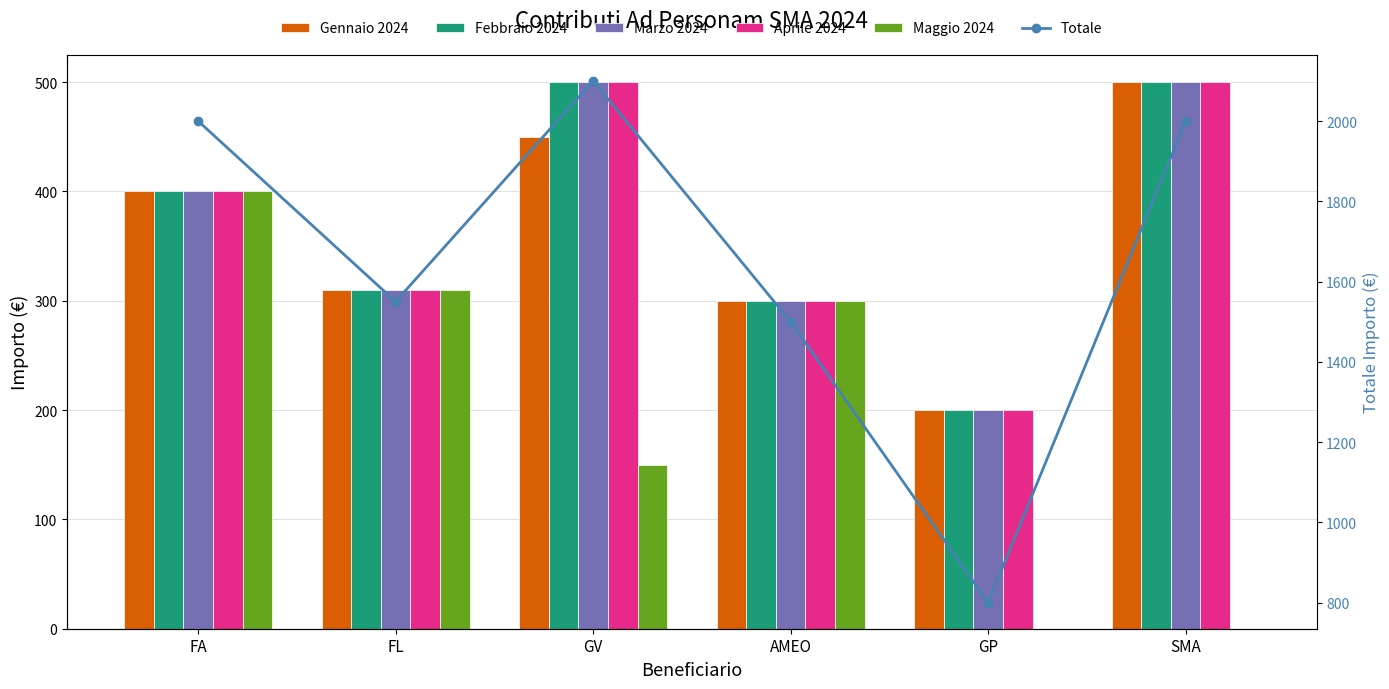

Is it true that Totale equals 3527 at GV?

False